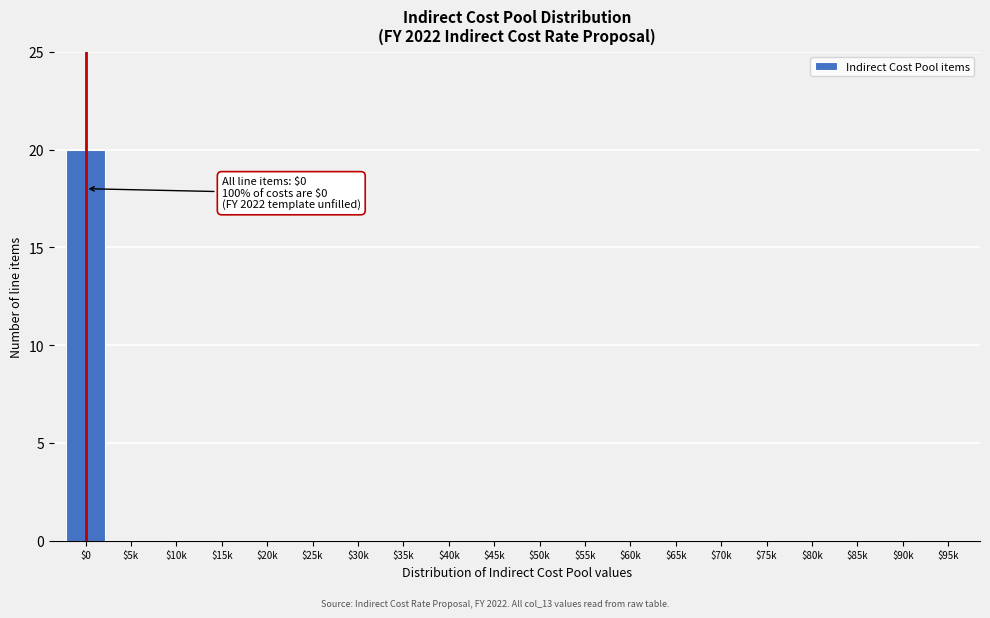

The chart shows a value of 0 at $70k. True or false?

True